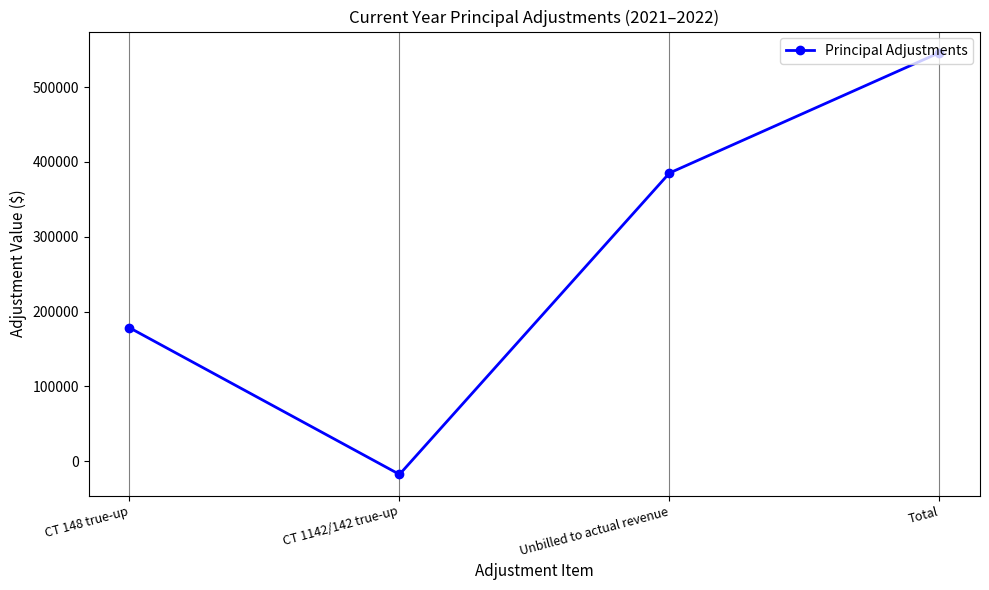

List the labels in order of value, smallest first.

CT 1142/142 true-up, CT 148 true-up, Unbilled to actual revenue, Total